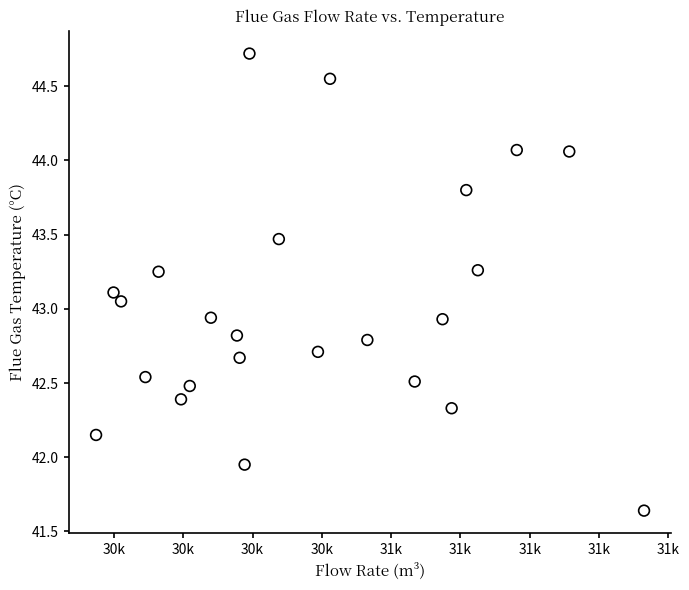

What is the range of X values (max minus min)?

1582.1